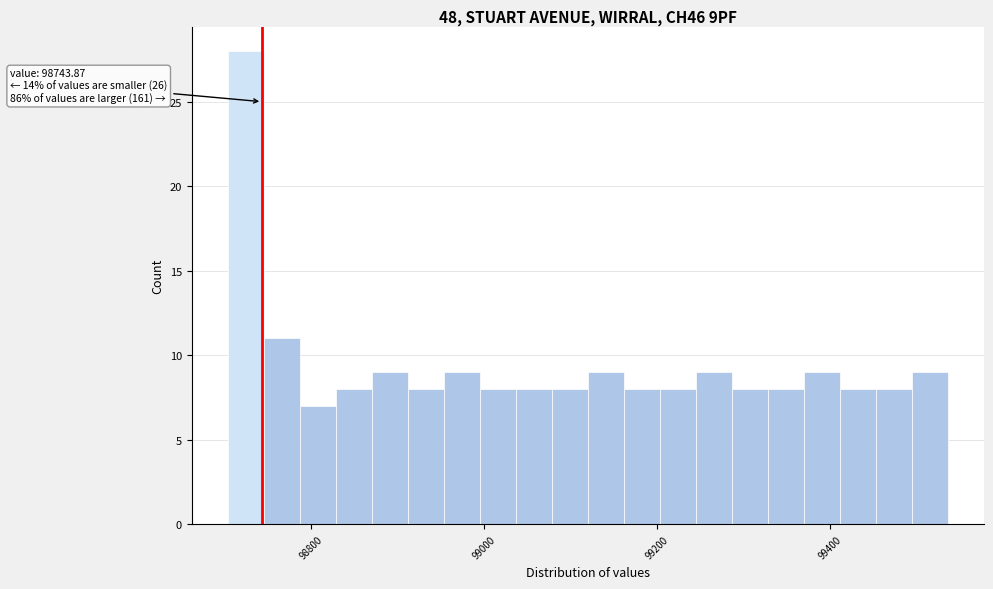

Around what value on the x-axis is the tallest bar? Give the approximate position of its centre, as read against the axis.

98720